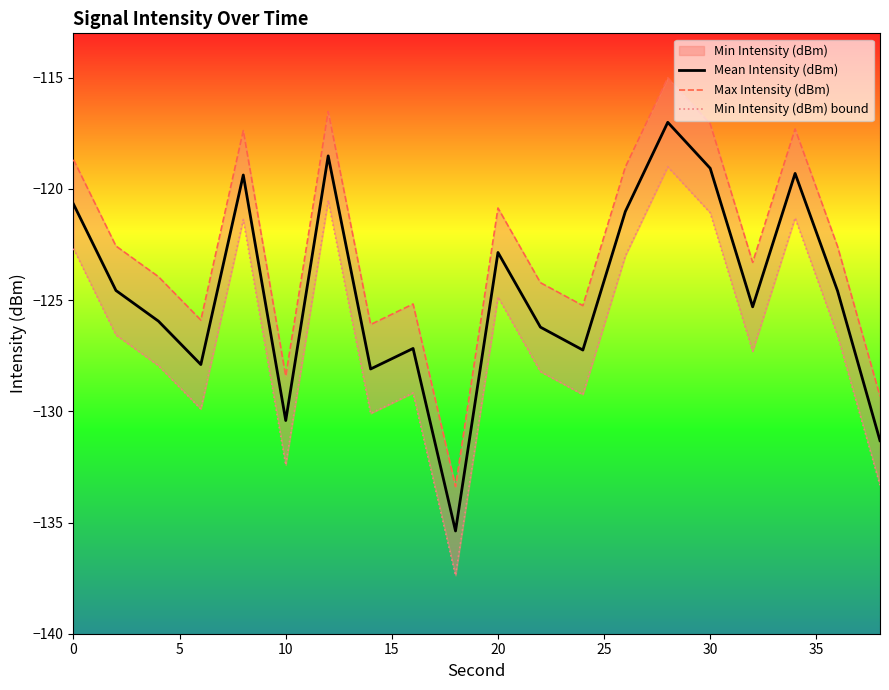

True or false: Max Intensity (dBm) and Min Intensity (dBm) bound intersect in this chart.

False